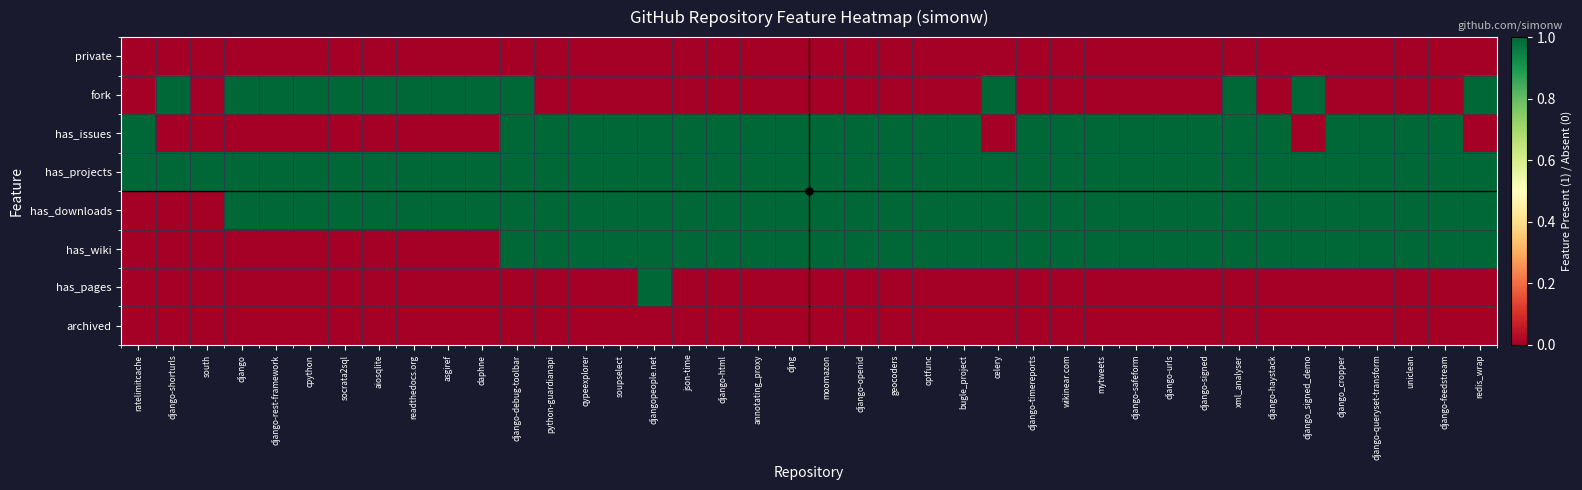

Which series has the largest range (max minus min)?

fork